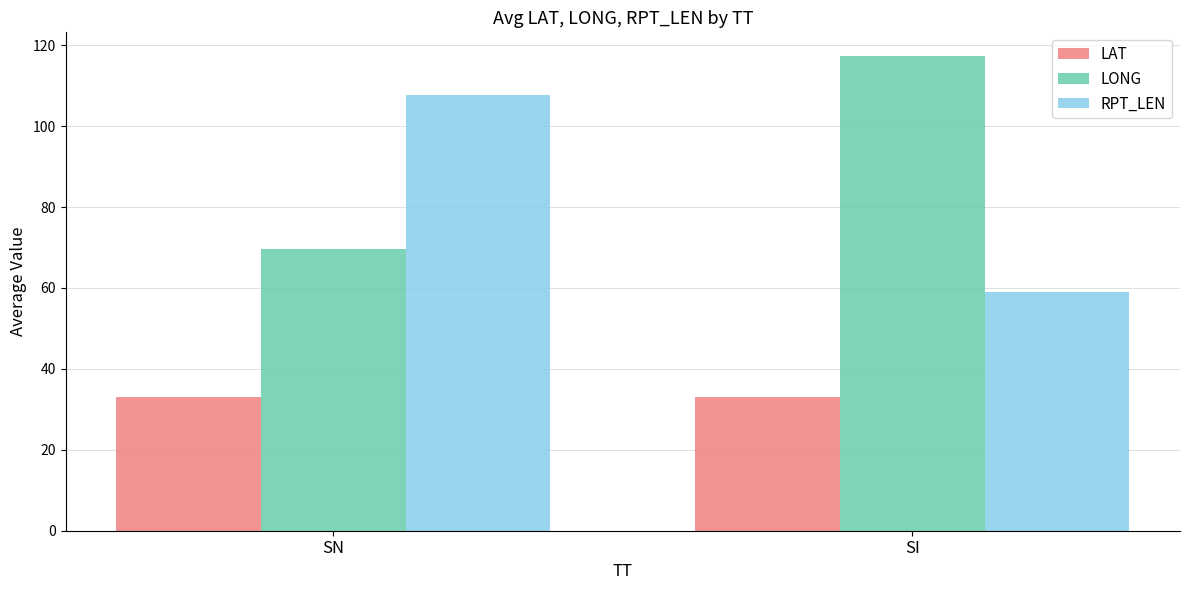

List the series in order of their peak value, highest first.

LONG, RPT_LEN, LAT